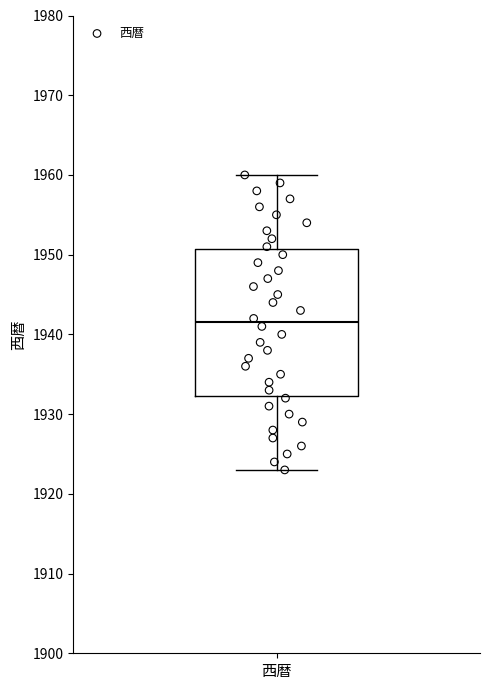

Transcribe this box plot: give where the median line is, the range the box spans, and where the two whiskers end, as read against the y-axis. The values are not printed on the chart, so give them approximately, as read against the axis.

median 1942, box 1932 to 1951, whiskers 1923 to 1960